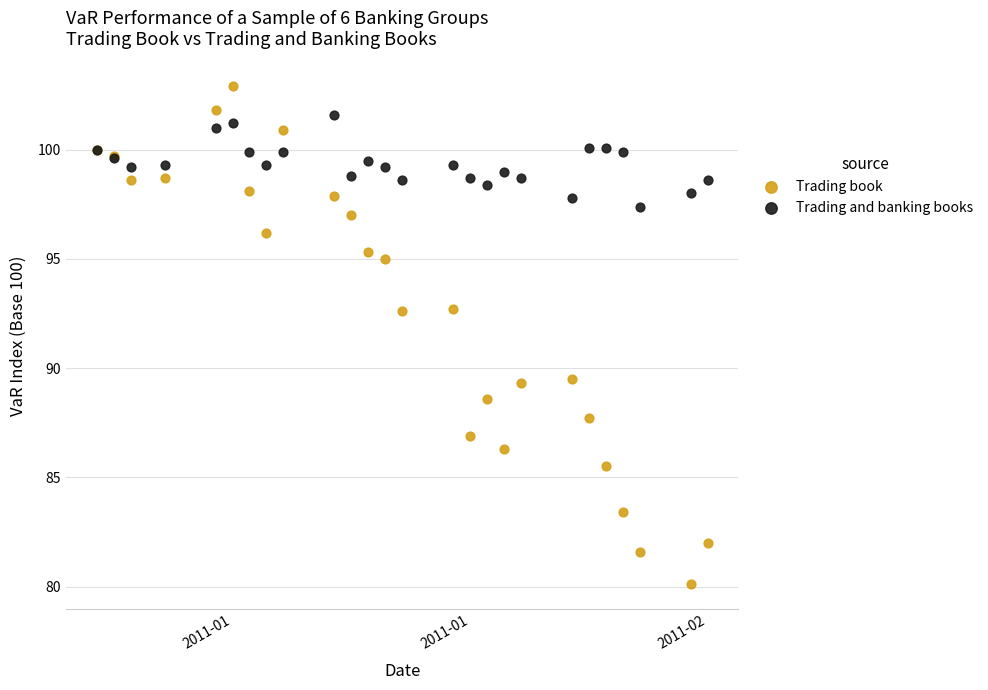

Which series contains the lowest Y value?

Trading book